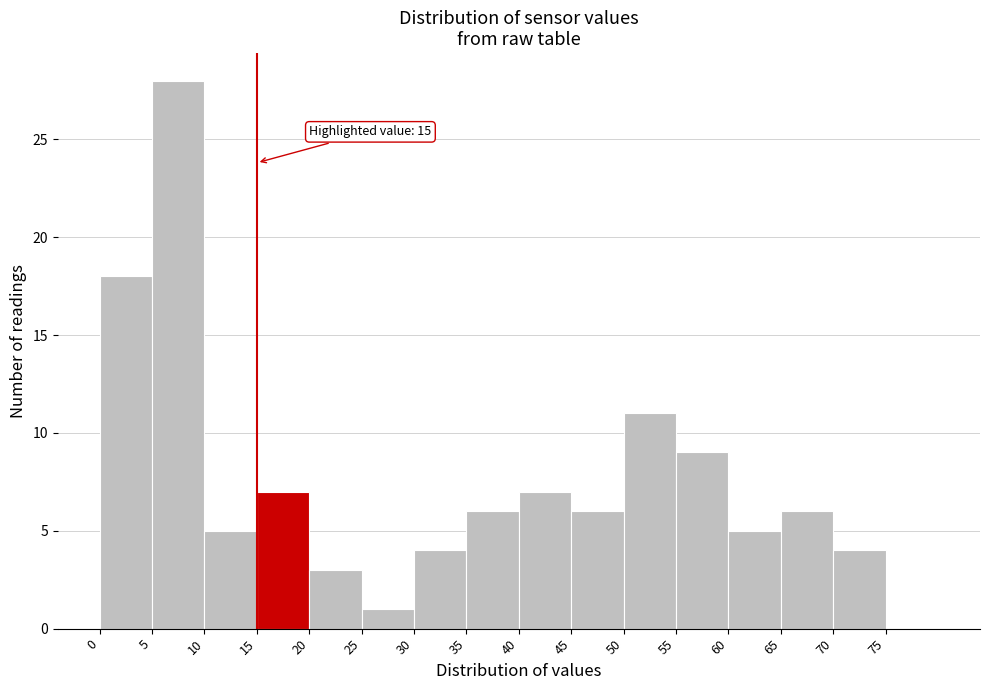

Over which range of the x-axis is the bar tallest?

5 to 10